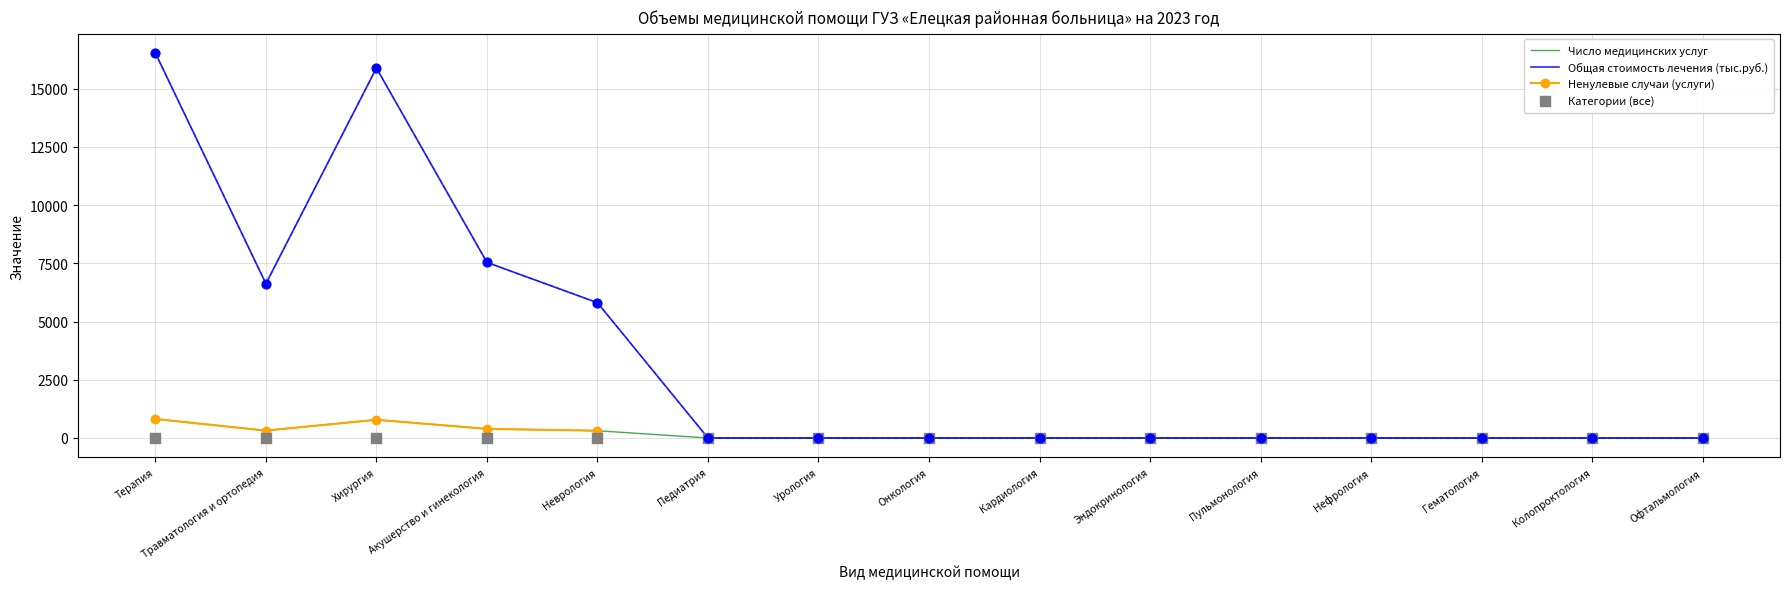

What is the total value across all series at Травматология и ортопедия?

6946.2